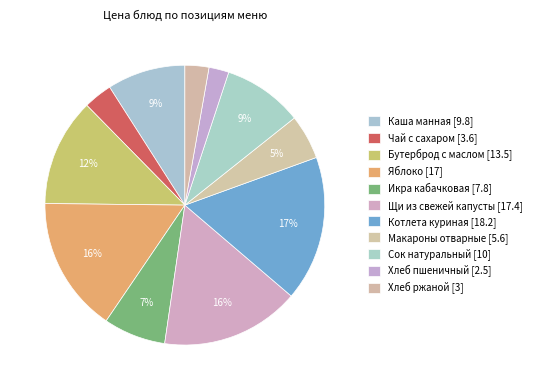

The Котлета куриная slice represents 29% of the pie. True or false?

False